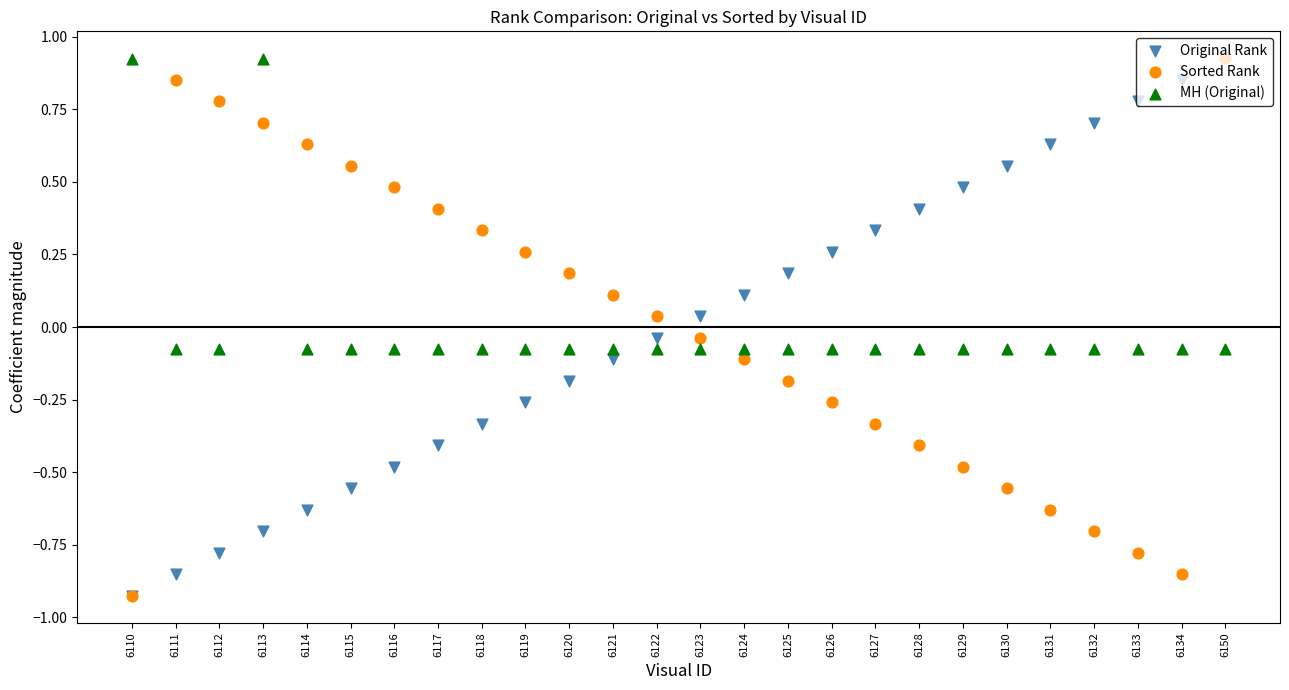

What are all the series names shown in the legend?

Original Rank, Sorted Rank, MH (Original)